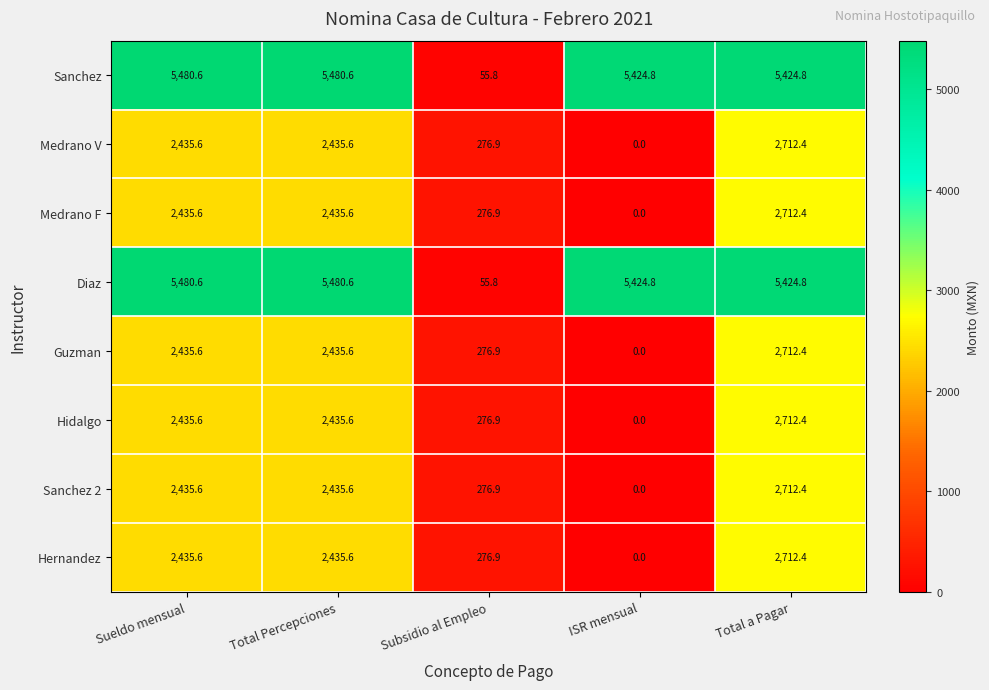

What is the average value of the Guzman series?

1572.1